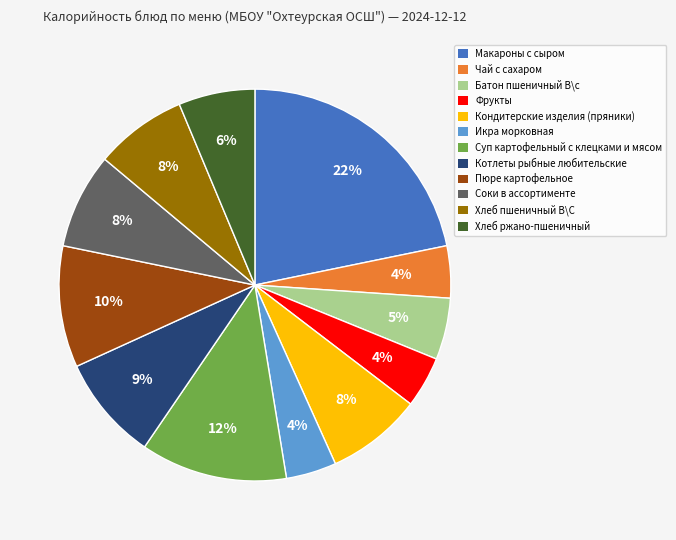

Combined, do Хлеб ржано-пшеничный and Чай с сахаром account for over 50%?

No